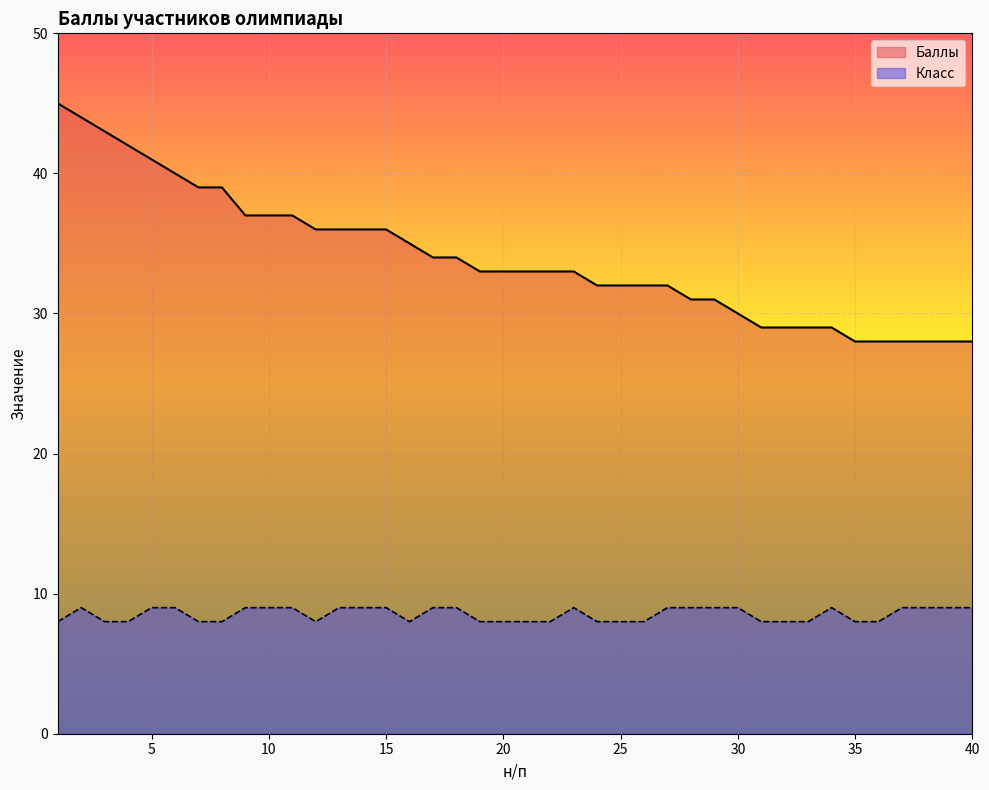

True or false: Класс and Баллы intersect in this chart.

False